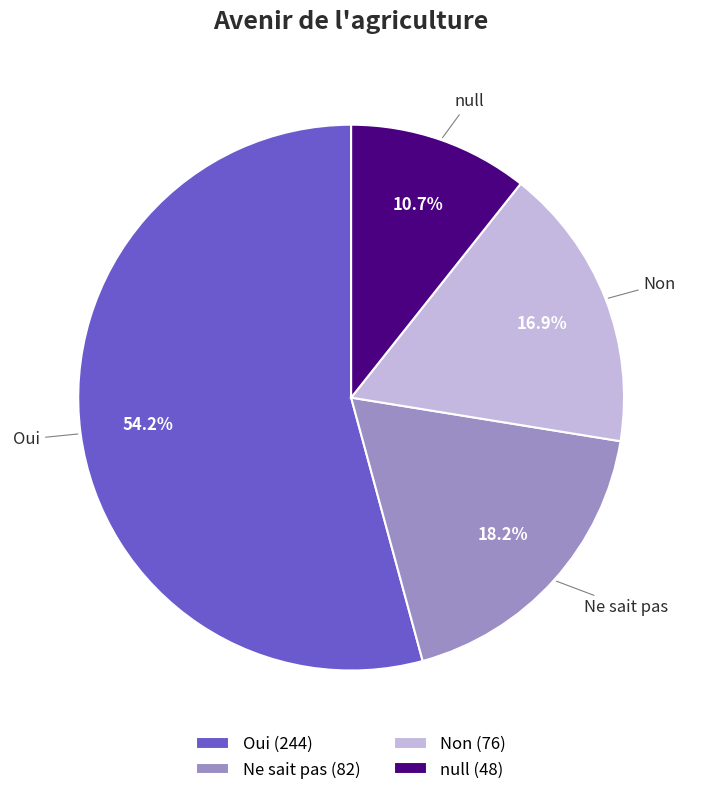

How many slices are in this pie chart?

4